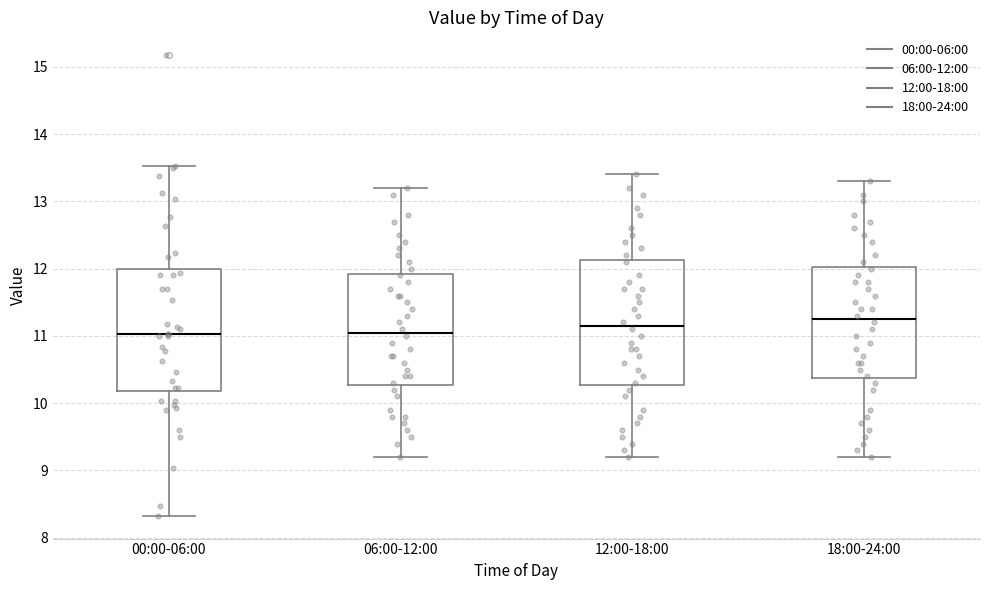

Reading left to right, transcribe this box plot: for each box, give where its median line is, the range the box spans, and where its two whiskers end, as read against the y-axis. The values are not printed on the chart, so give them approximately, as read against the axis.

00:00-06:00: median 11.0, box 10.2 to 12.0, whiskers 8.3 to 13.5
06:00-12:00: median 11.1, box 10.3 to 11.9, whiskers 9.2 to 13.2
12:00-18:00: median 11.2, box 10.3 to 12.1, whiskers 9.2 to 13.4
18:00-24:00: median 11.3, box 10.4 to 12.0, whiskers 9.2 to 13.3